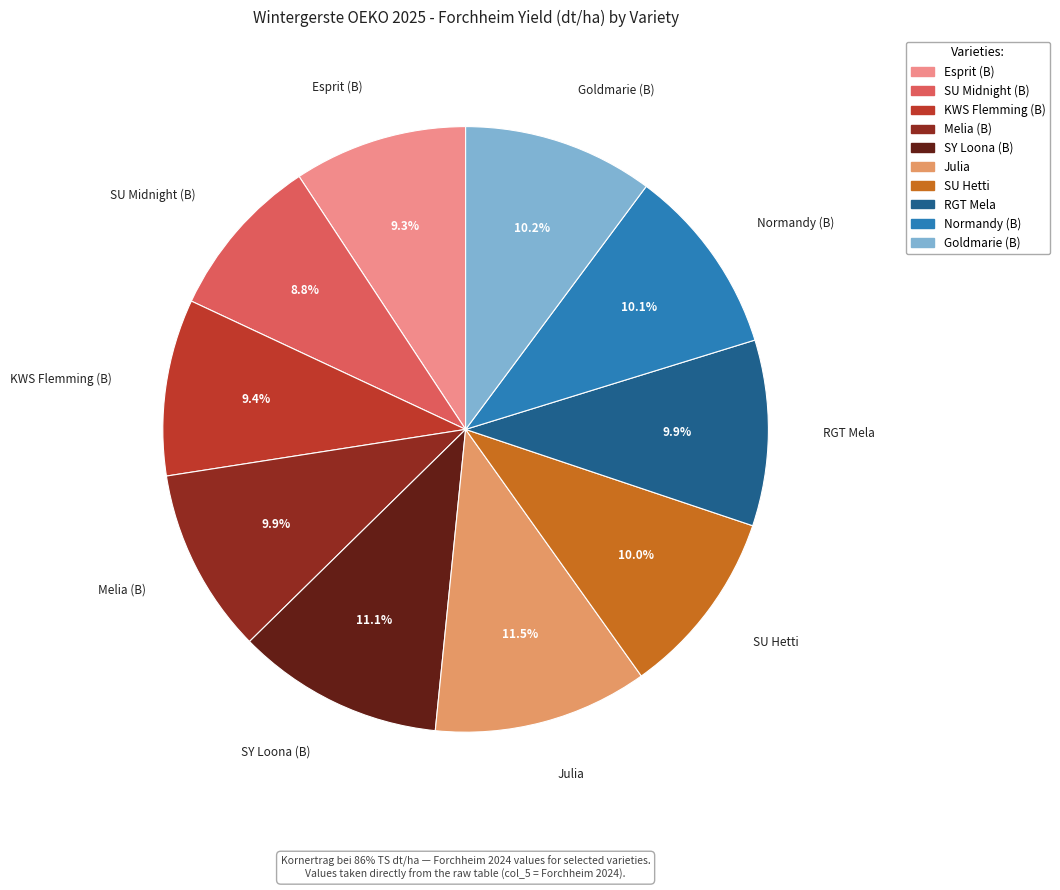

What percentage is NOT represented by Normandy (B)?

89.9%